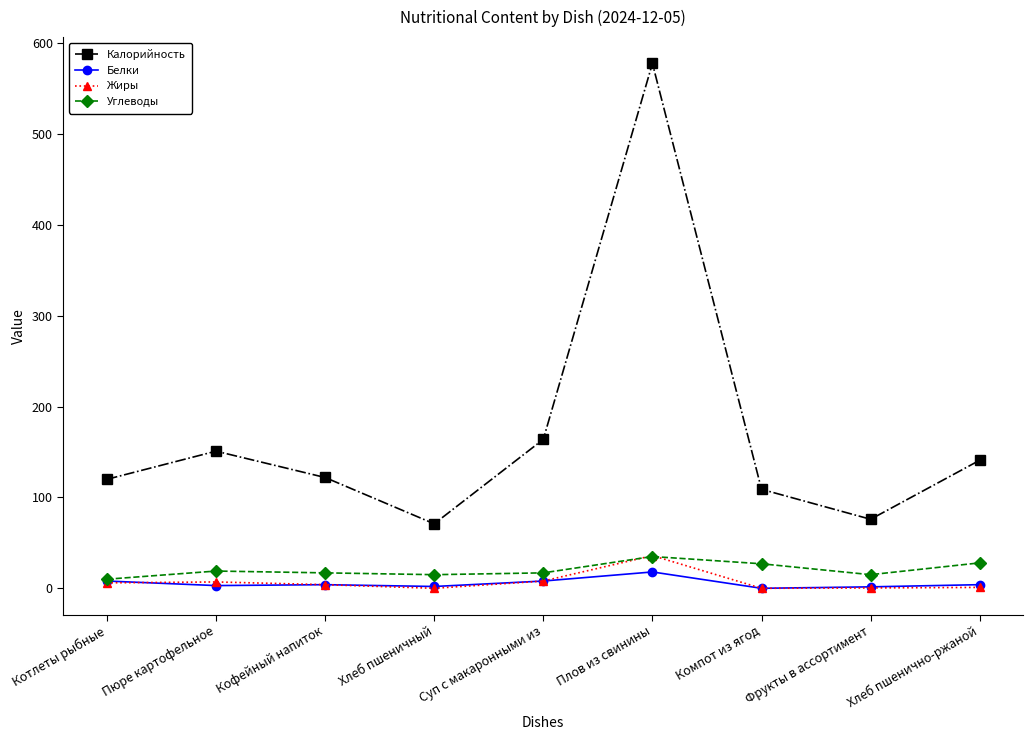

Is the value of Белки at Котлеты рыбные greater than the value of Жиры at Плов из свинины?

No